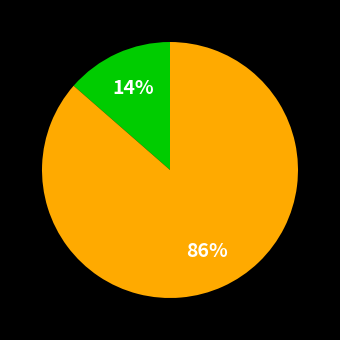

To the nearest percent, what is the average slice percentage?

50%